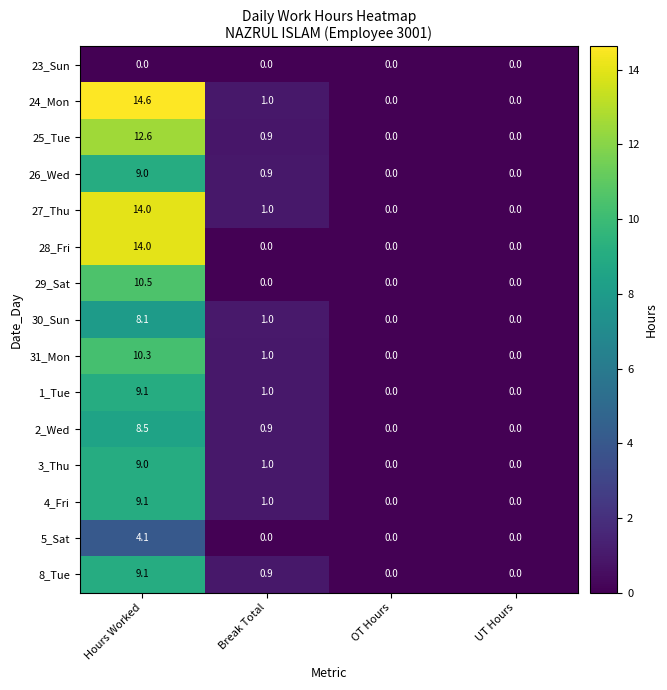

Which series has the largest total across all categories?

24_Mon